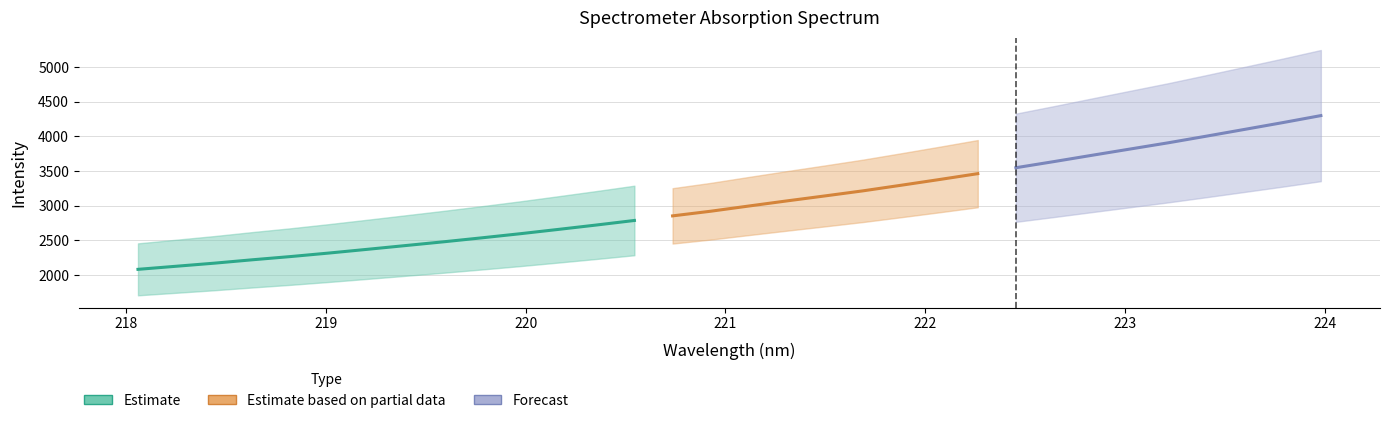

True or false: Forecast has more than 0 interior local peaks.

False